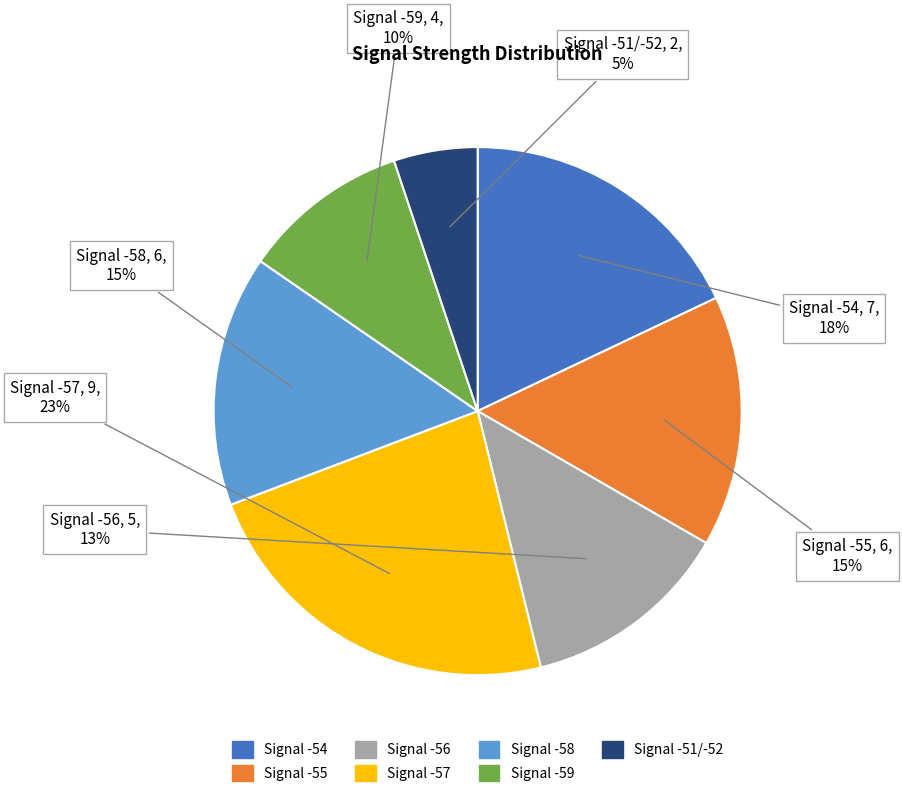

Which slice is the largest?

Signal -57